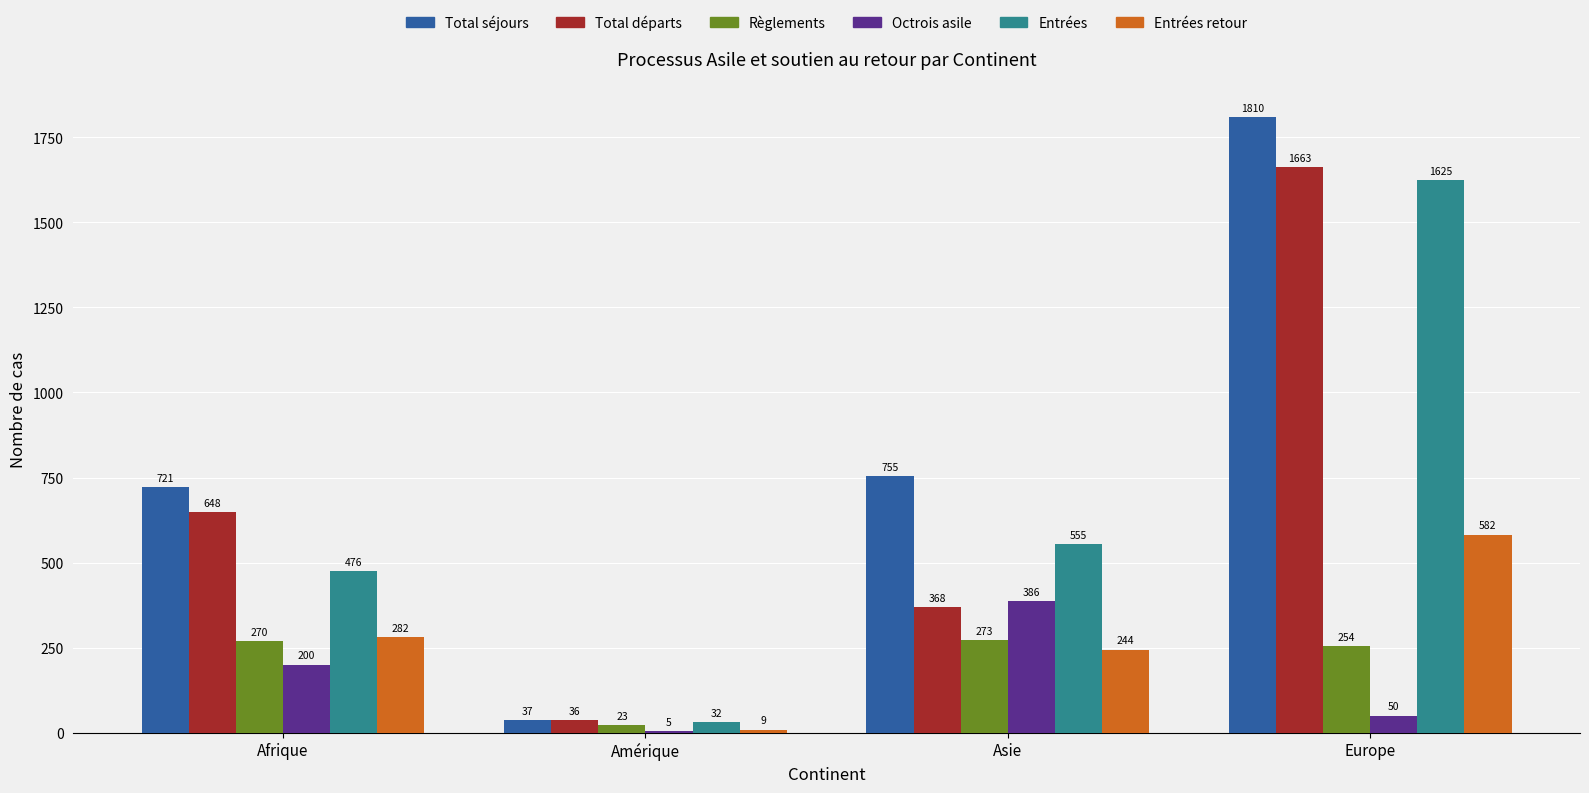

What is the total value across all series at Afrique?

2597